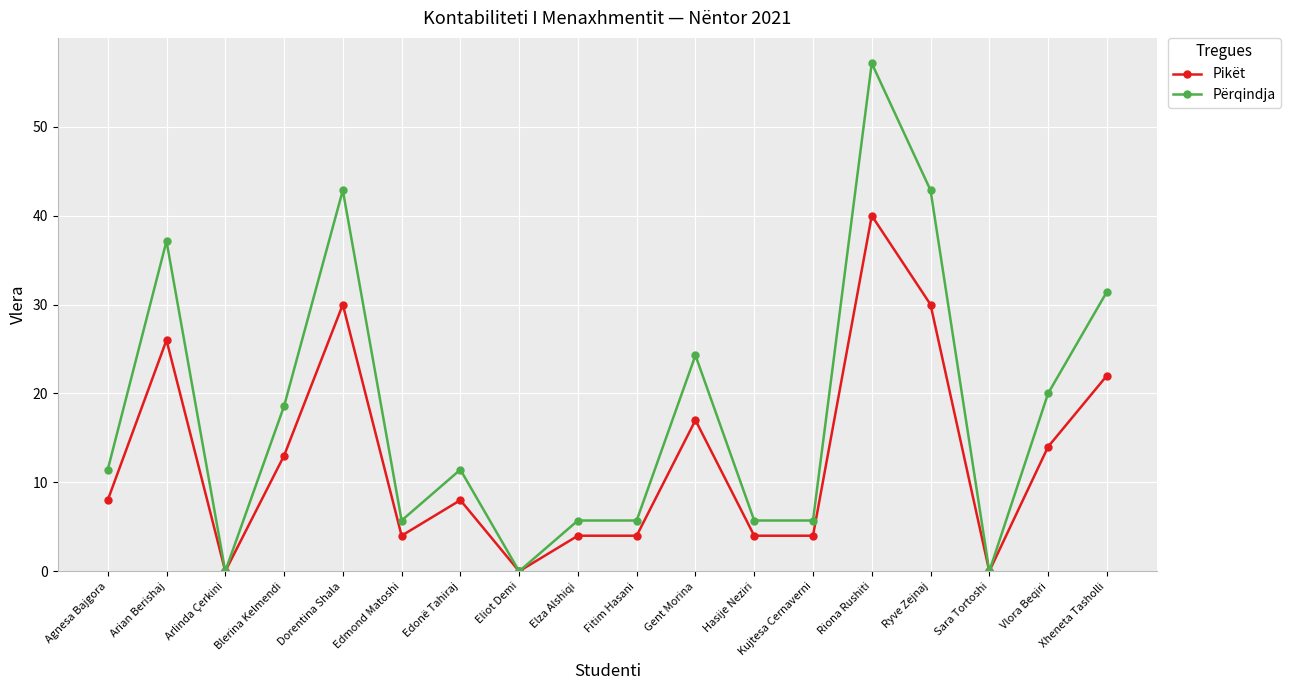

What is the difference between the second highest and second lowest values in the Pikët series?

30.0